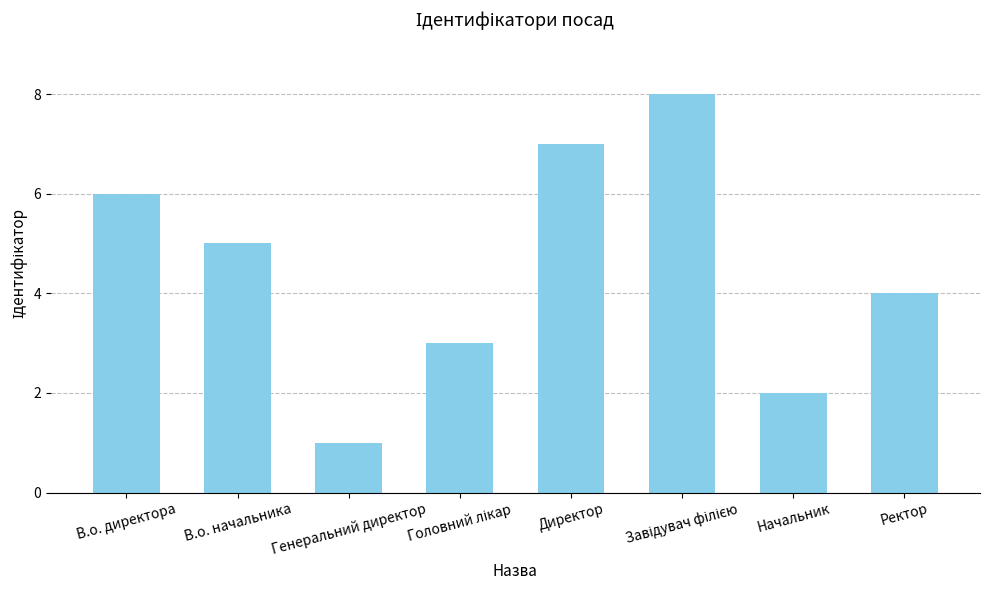

True or false: the data shows 4 at Ректор.

True